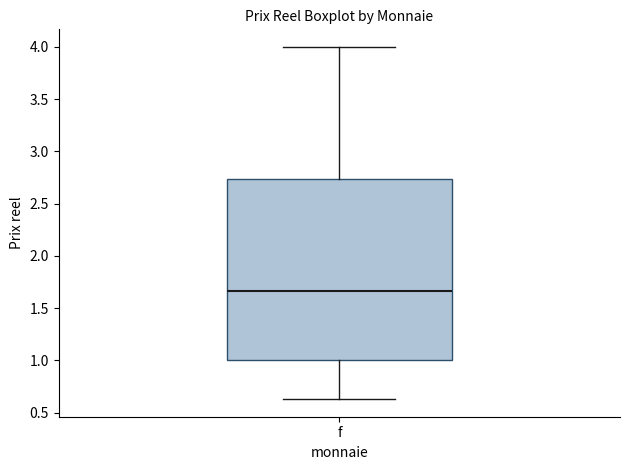

Transcribe this box plot: give where the median line is, the range the box spans, and where the two whiskers end, as read against the y-axis. The values are not printed on the chart, so give them approximately, as read against the axis.

median 1.65, box 1.00 to 2.75, whiskers 0.65 to 4.00